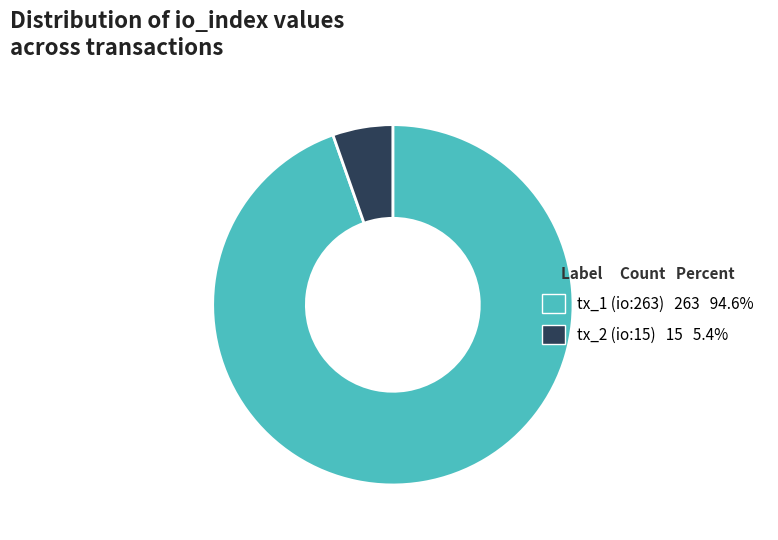

Does tx_1 (io:263) 263 94.6% account for over 50% of the chart?

Yes